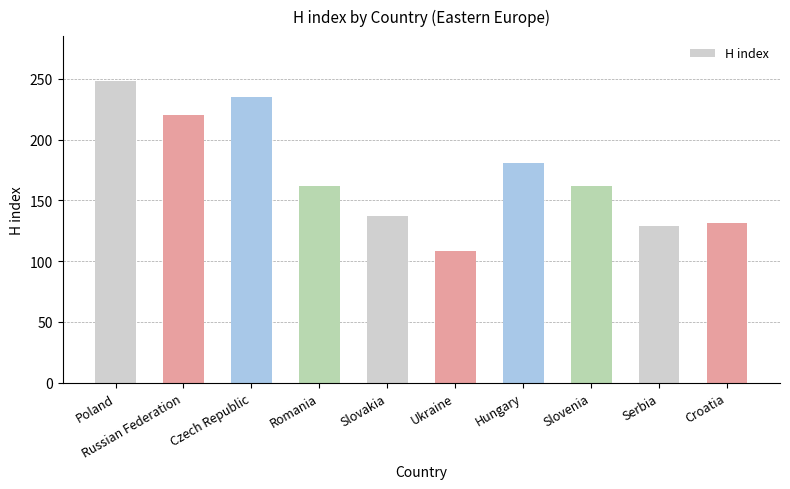

How many categories are shown in the chart?

10